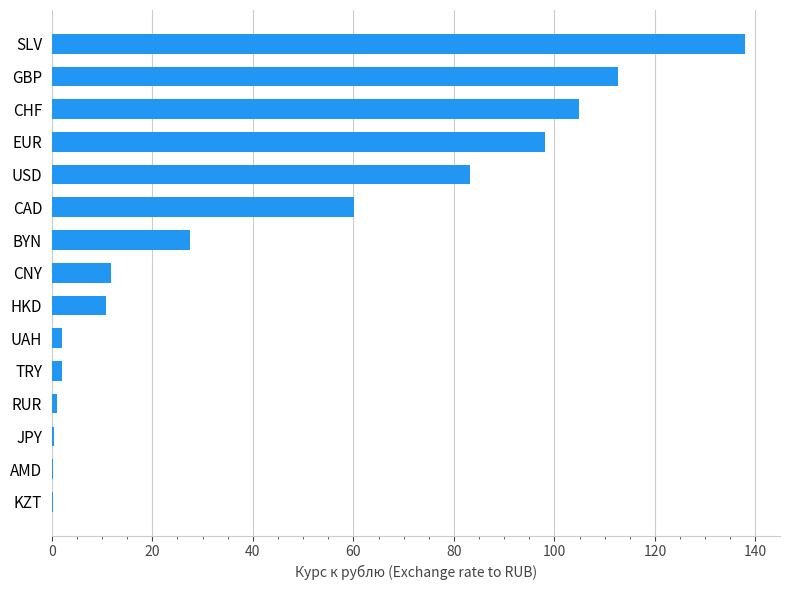

The chart shows a value of 42.9 at BYN. True or false?

False